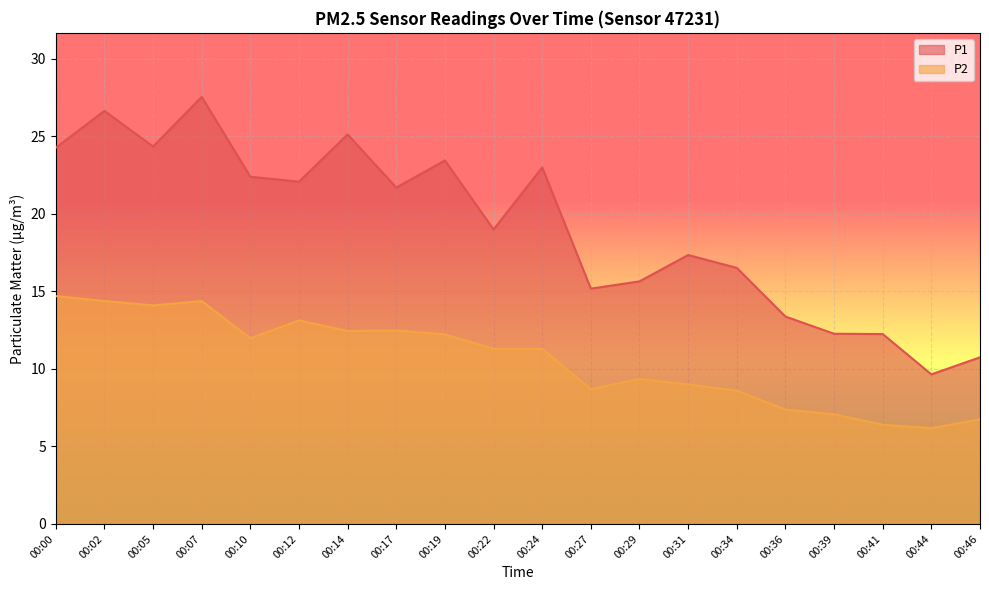

Which series has the largest total across all categories?

P1